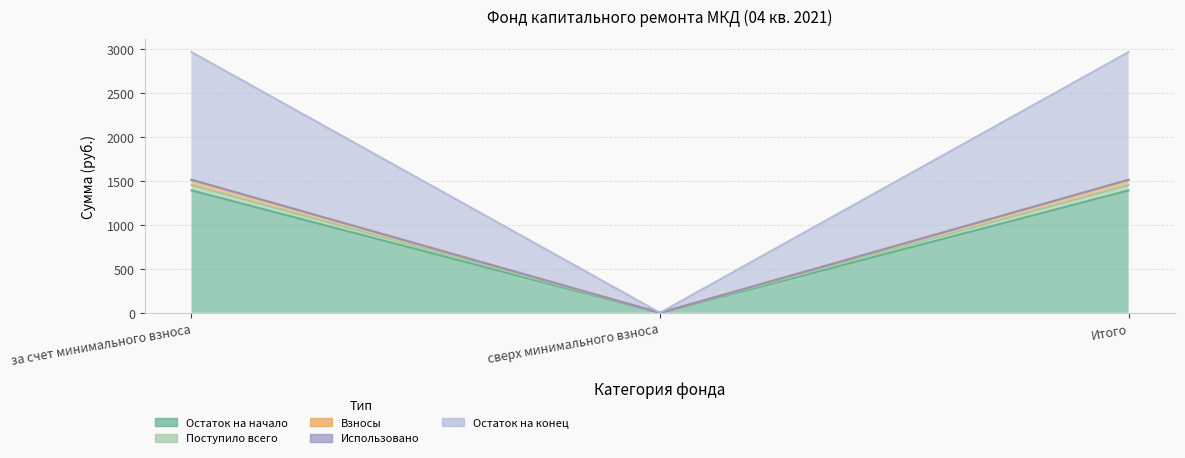

At how many categories does at least one series exceed 398?

2